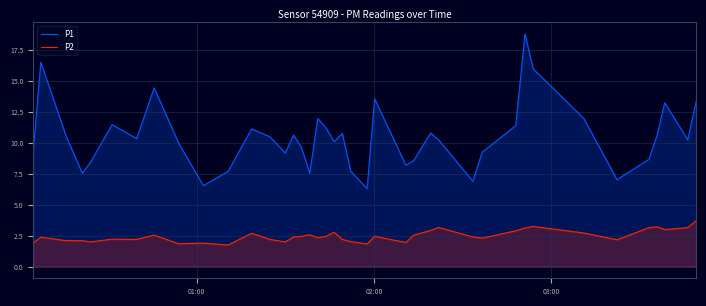

At how many categories does at least one series exceed 13?

7